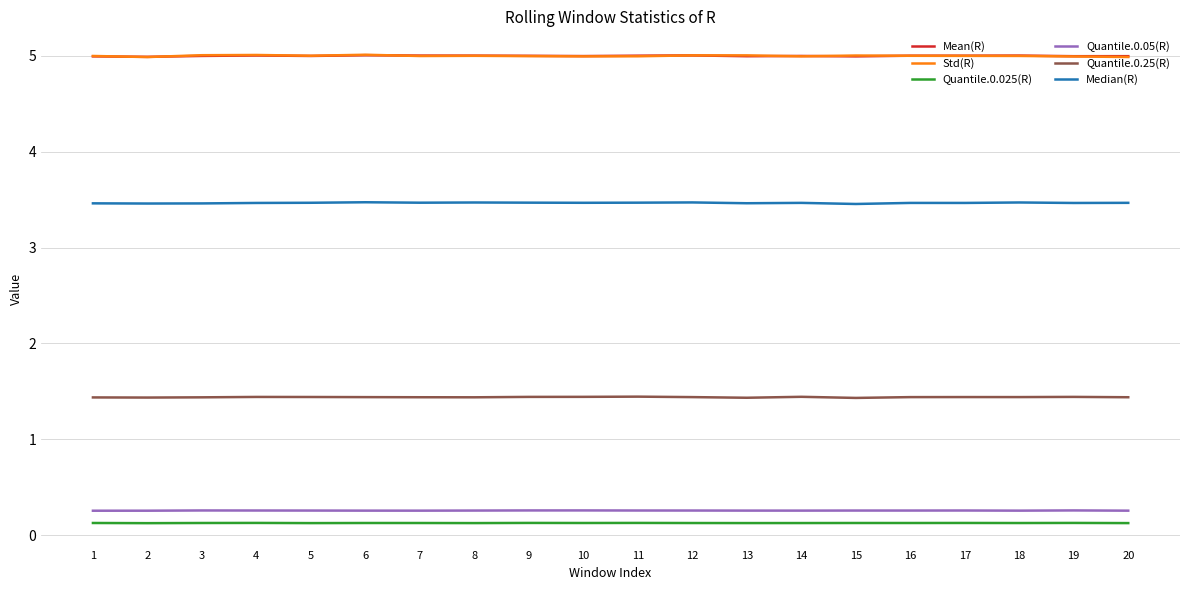

True or false: Quantile.0.25(R) and Mean(R) intersect in this chart.

False